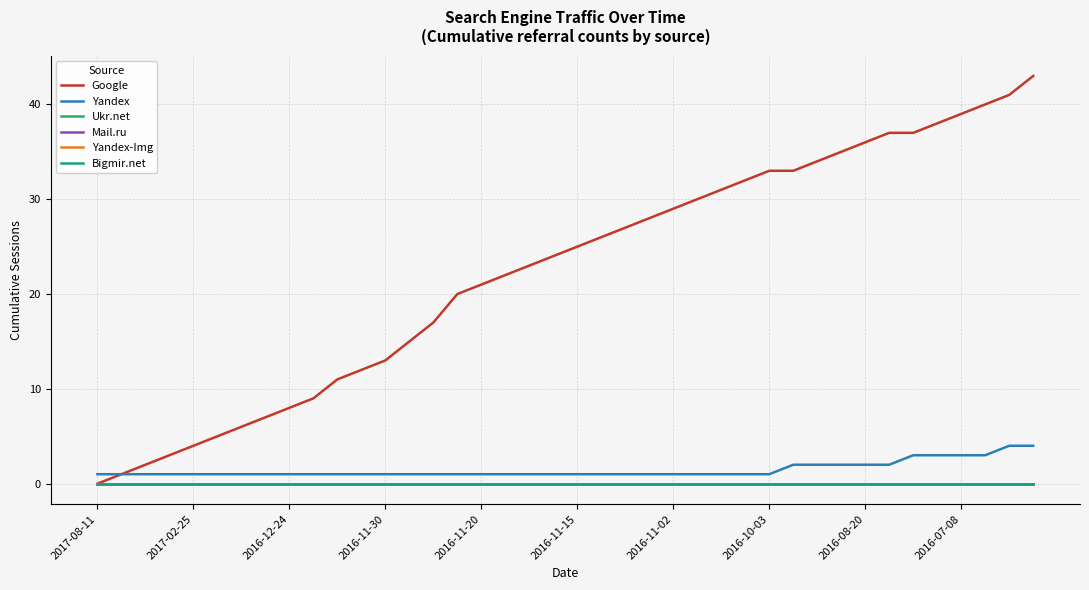

Count the Yandex values in the range 1 to 2.

34